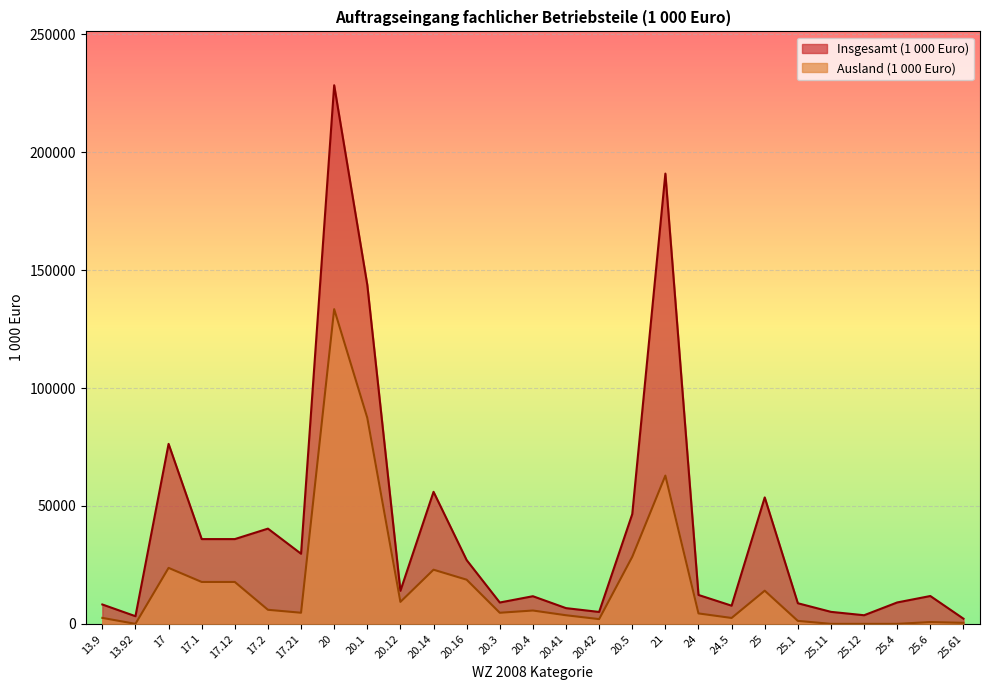

Which label corresponds to the largest value in the chart?

20